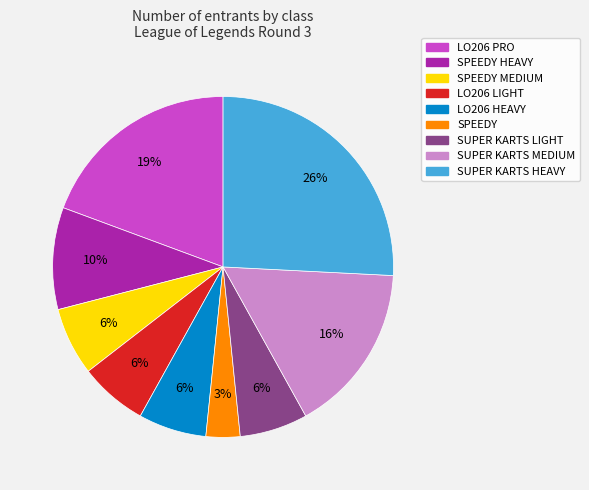

How many segments does this pie chart have?

9